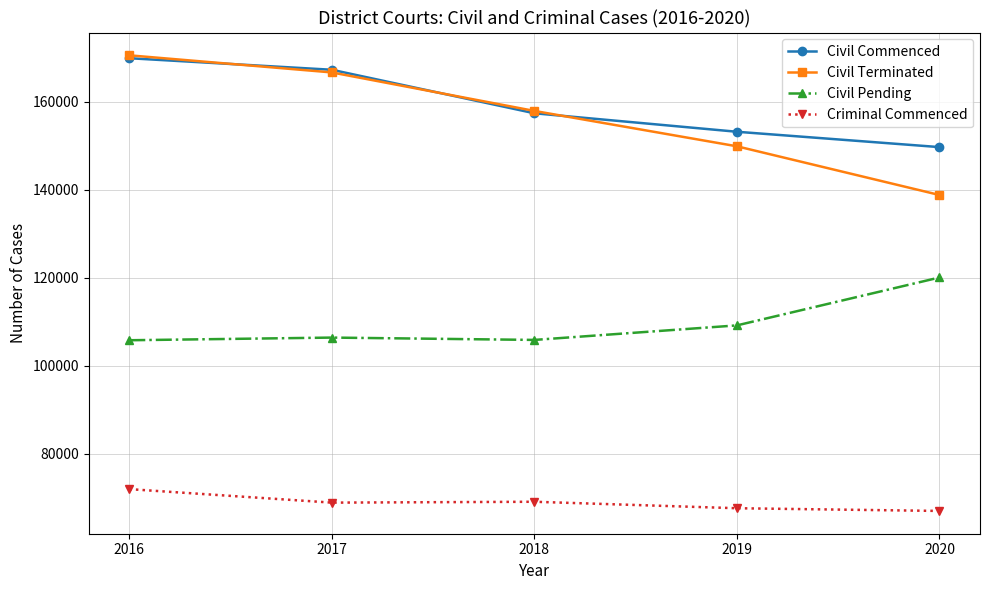

What is the minimum value for Civil Pending?

105767